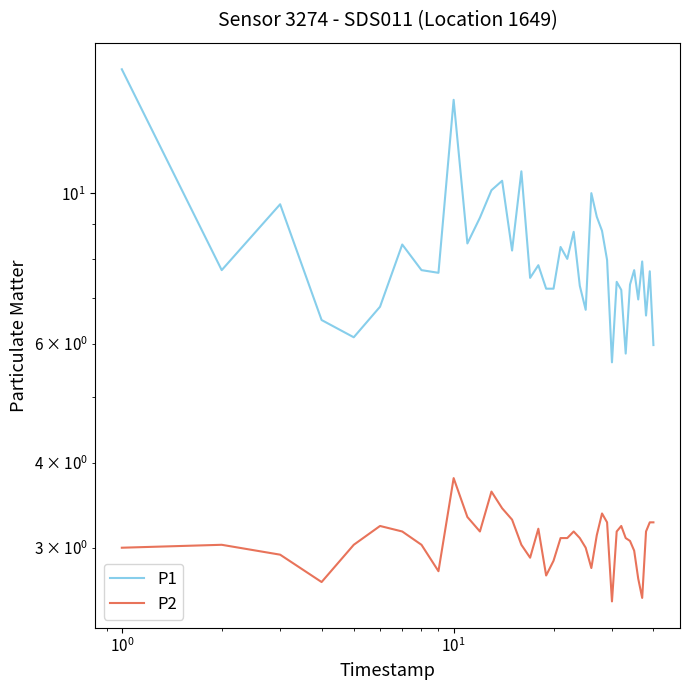

True or false: P2 and P1 intersect in this chart.

False